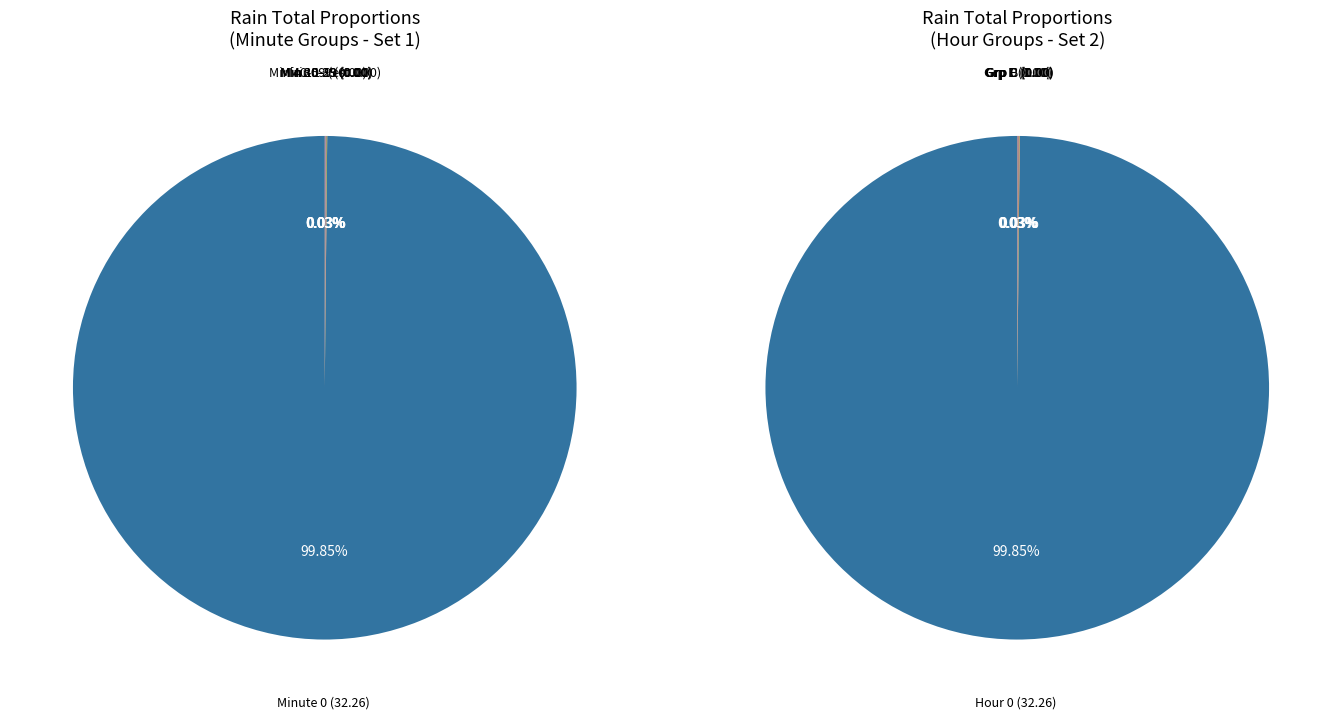

How many segments does this pie chart have?

6